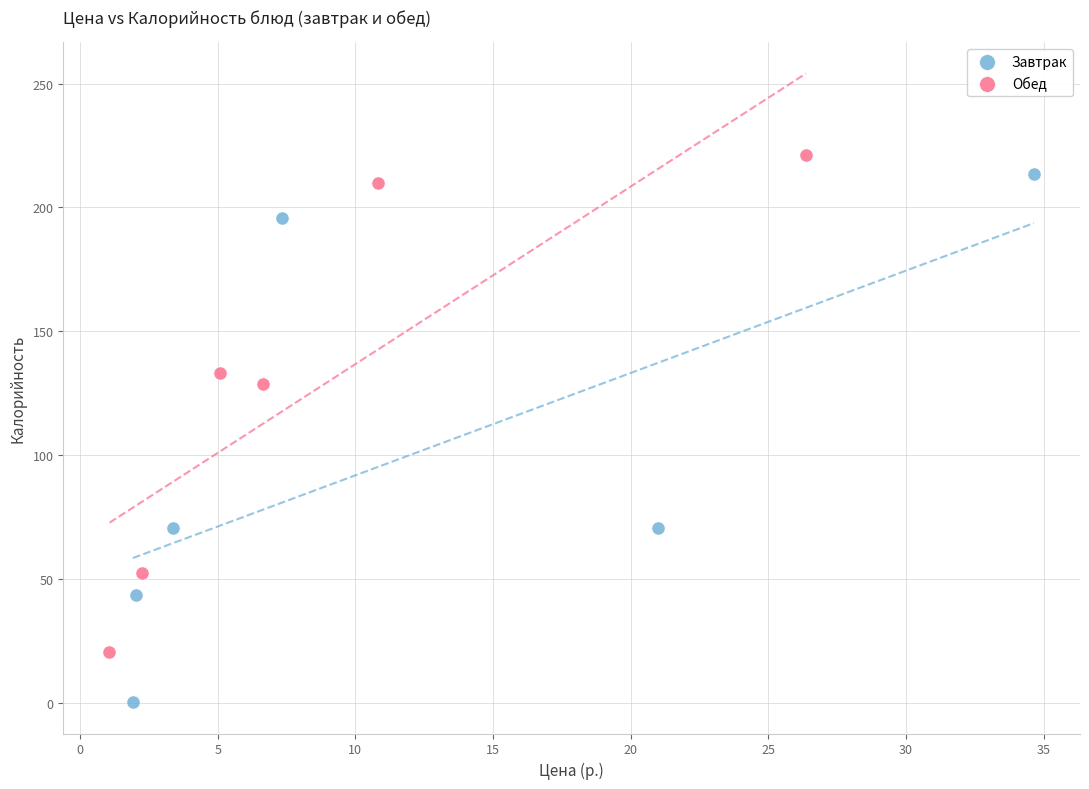

Which series has the largest Y range (max minus min)?

Завтрак